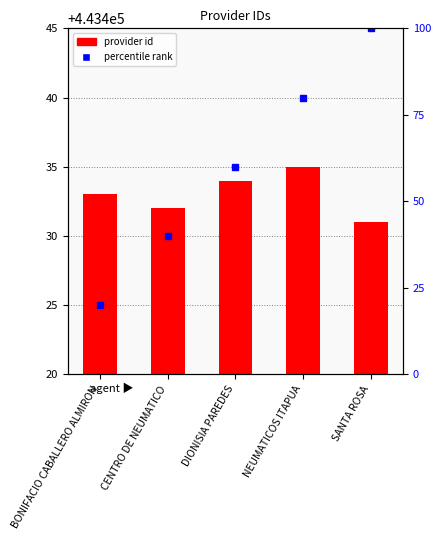

What is the change in value from DIONISIA PAREDES to SANTA ROSA?

-3